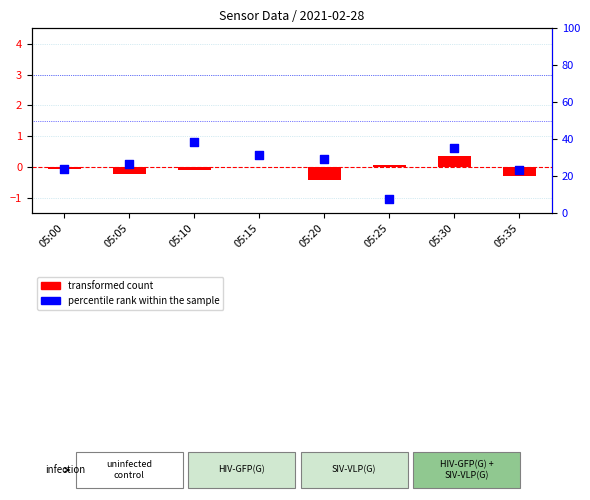

Is the value of transformed count at 05:20 greater than the value of percentile rank within the sample at 05:05?

No